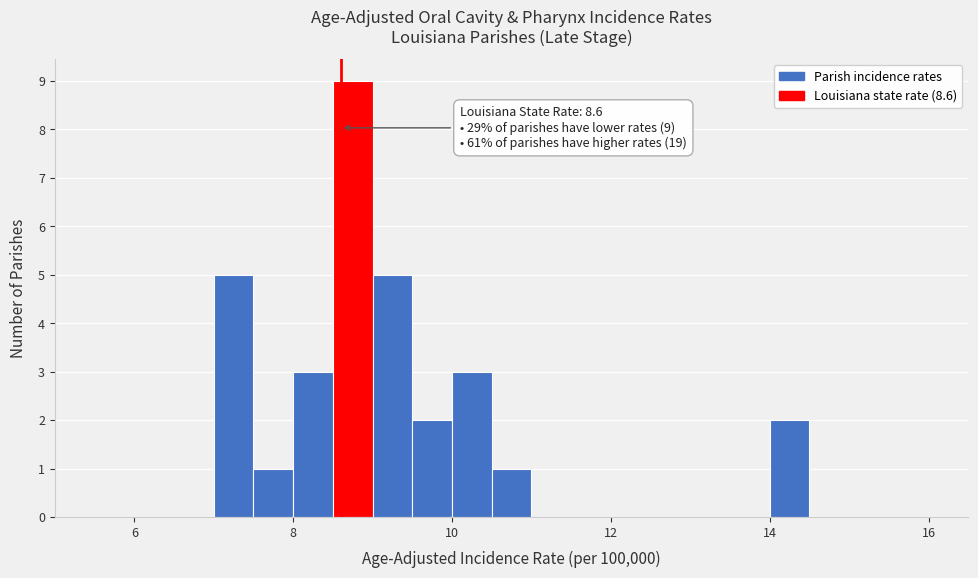

Around what value on the x-axis is the tallest bar? Give the approximate position of its centre, as read against the axis.

8.8